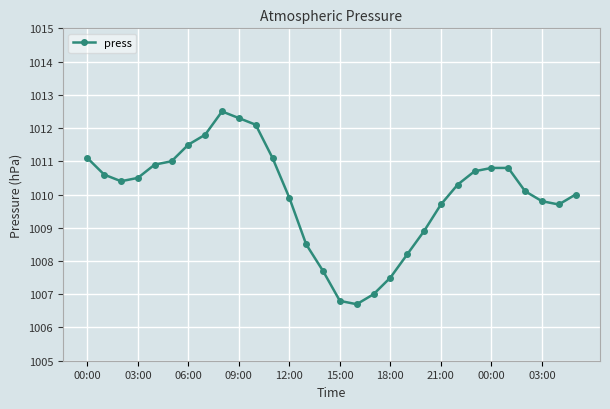

Reading right to left, transcribe all the data shown in this chart.

1010.0	1009.7	1009.8	1010.1	1010.8	1010.8	1010.7	1010.3	1009.7	1008.9	1008.2	1007.5	1007.0	1006.7	1006.8	1007.7	1008.5	1009.9	1011.1	1012.1	1012.3	1012.5	1011.8	1011.5	1011.0	1010.9	1010.5	1010.4	1010.6	1011.1